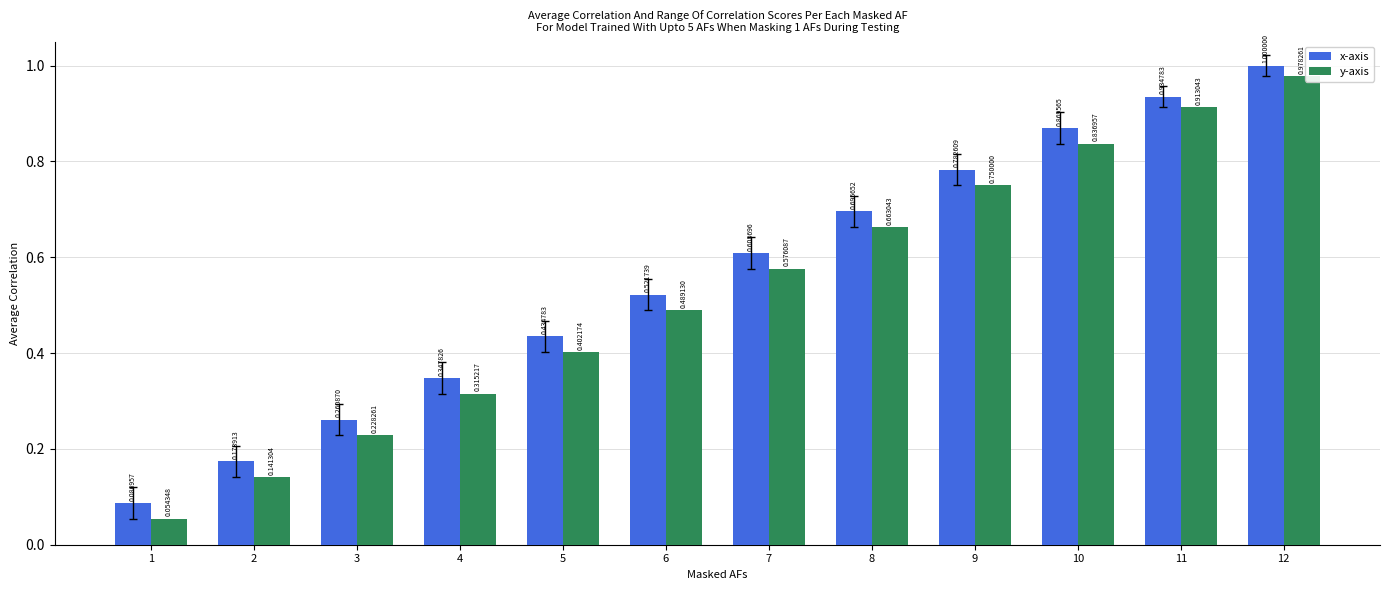

Which series has the widest spread of values?

y-axis